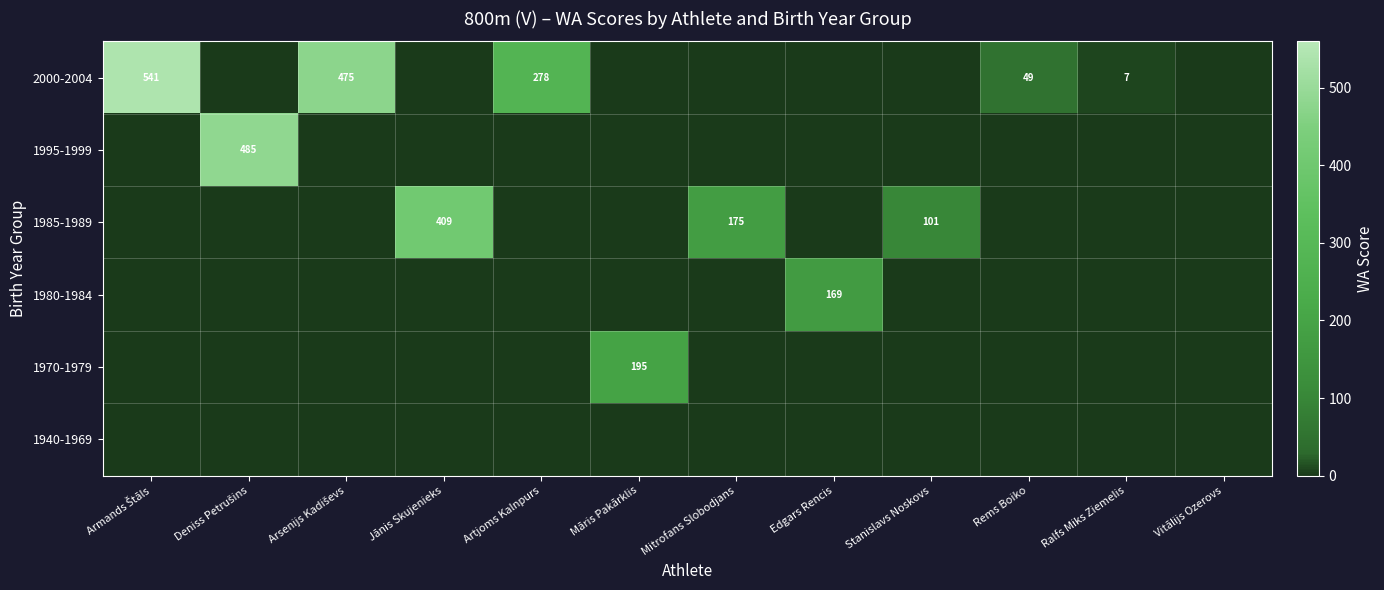

Which category has the lowest value across all series?

Deniss Petrušins